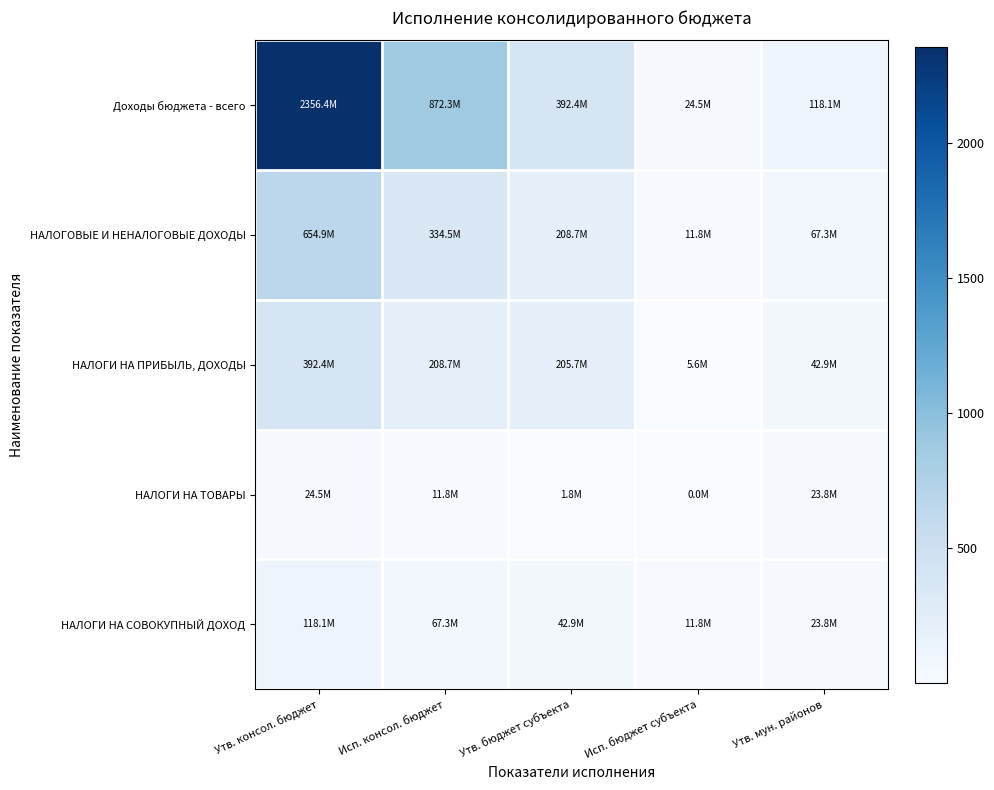

Between Исп. бюджет субъекта and Утв. мун. районов, which series saw the biggest shift?

Доходы бюджета - всего